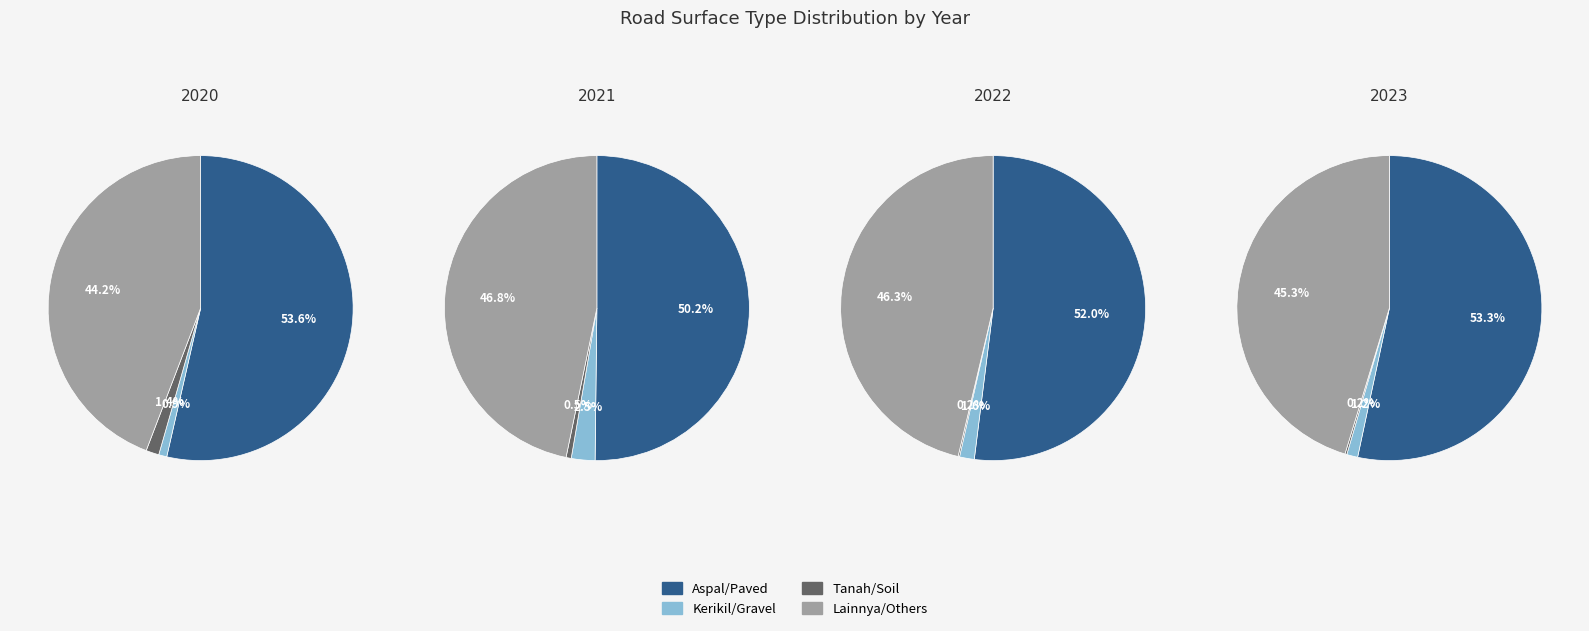

Which series has the largest range (max minus min)?

Aspal/Paved